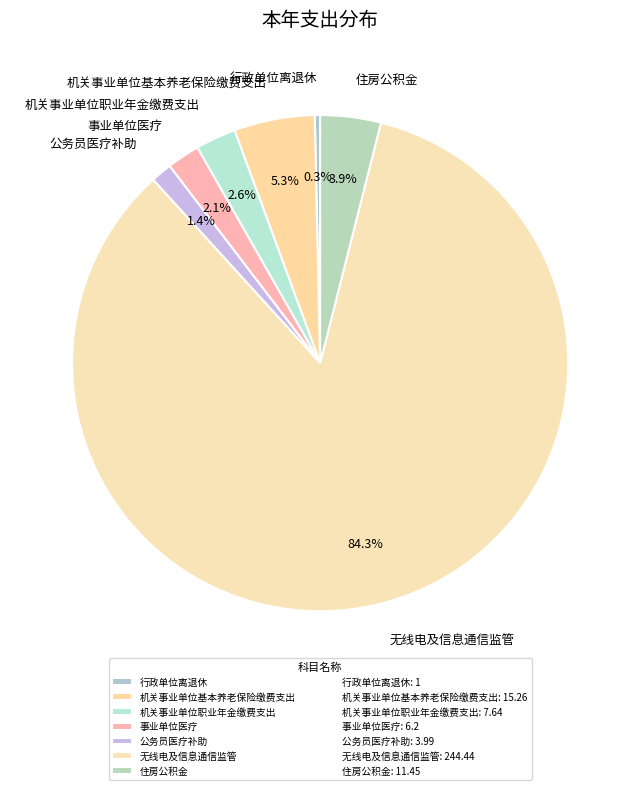

Which category has the biggest portion of the pie?

无线电及信息通信监管